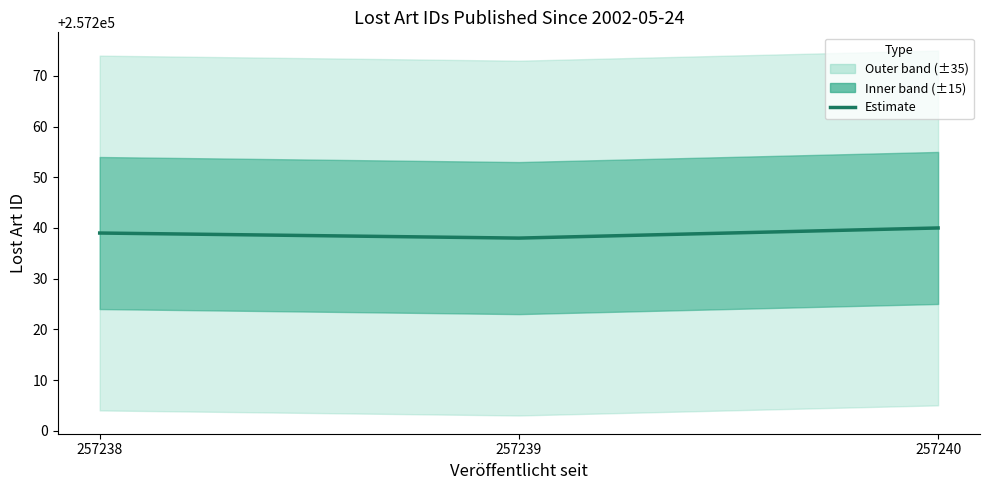

How many lines are shown in the chart?

1